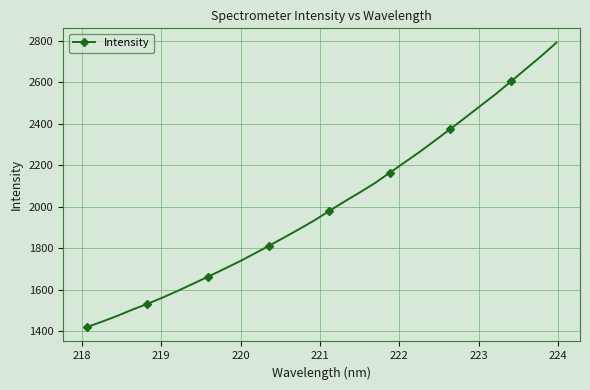

What is the value of the 4th point from the left?

1503.0